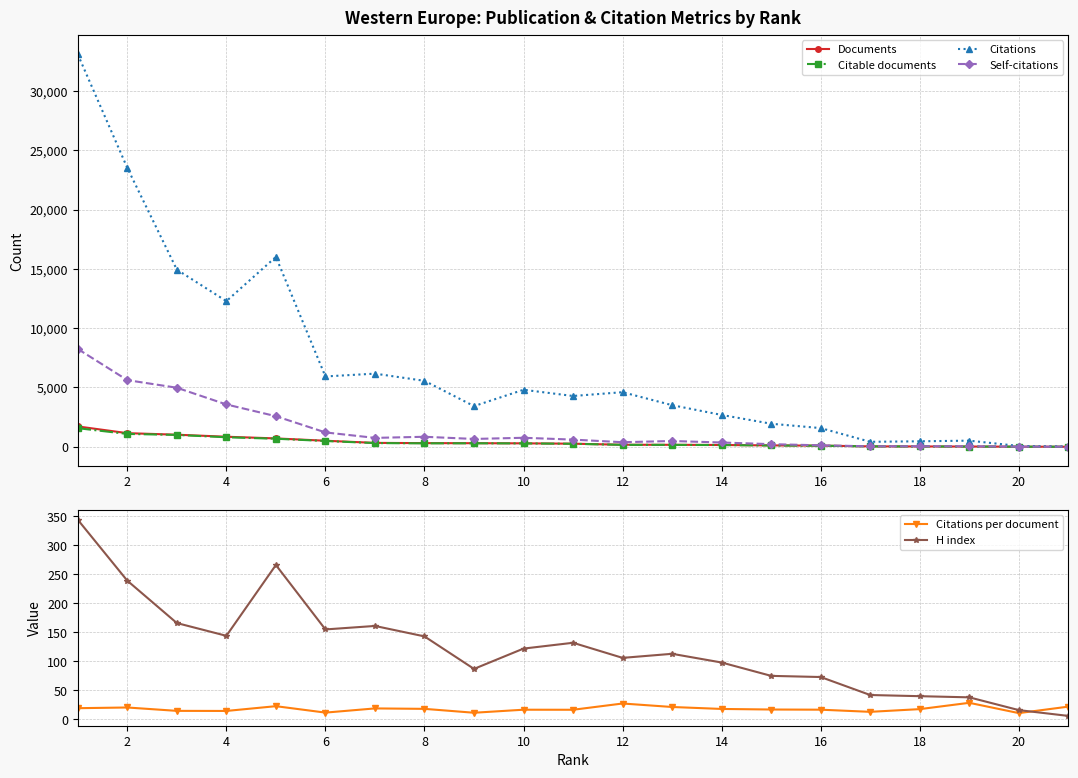

What is the sum of all Documents values?

8178